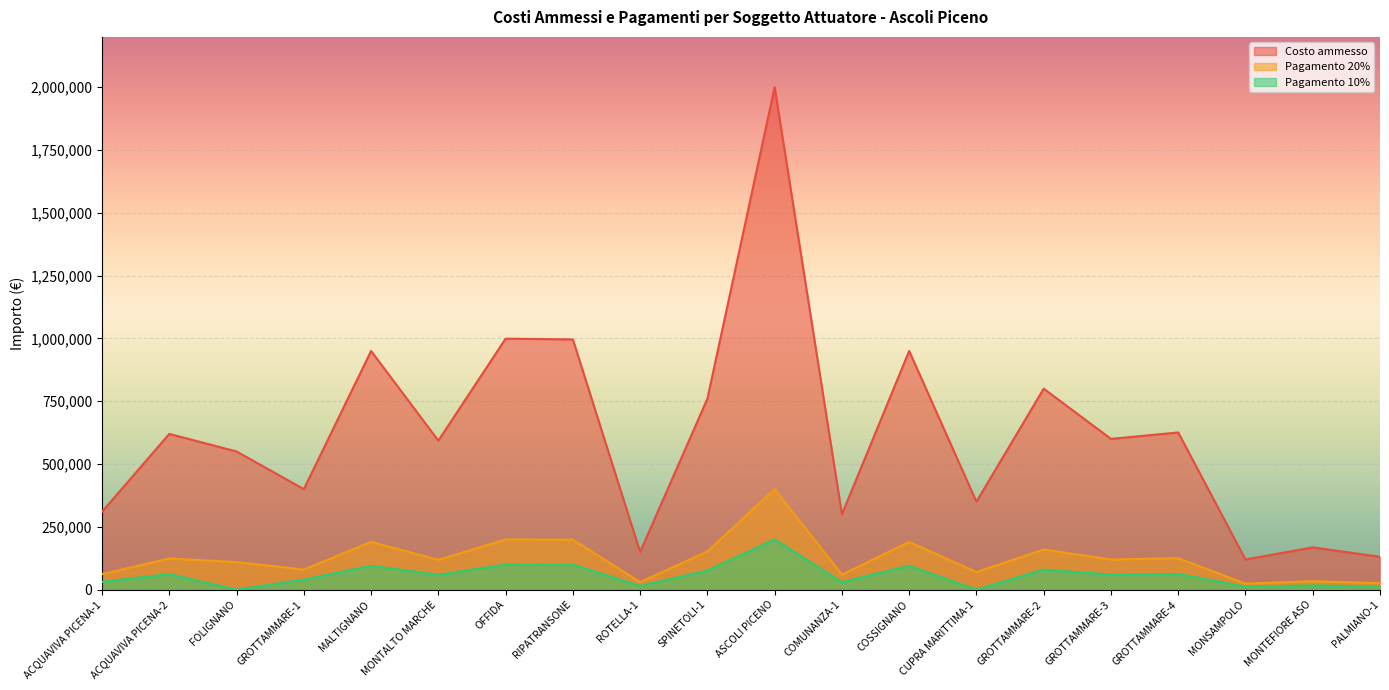

What is the minimum value for Costo ammesso?

120000.0